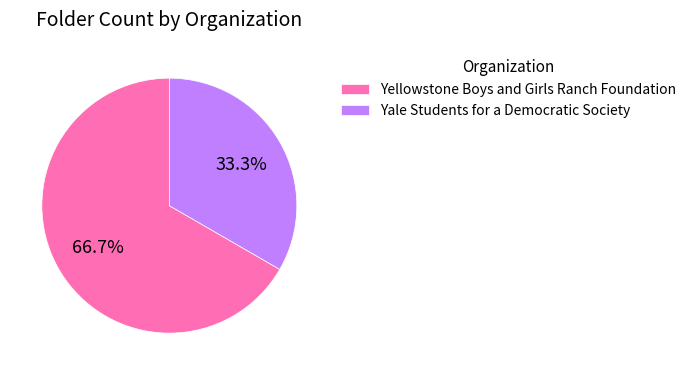

How many segments does this pie chart have?

2